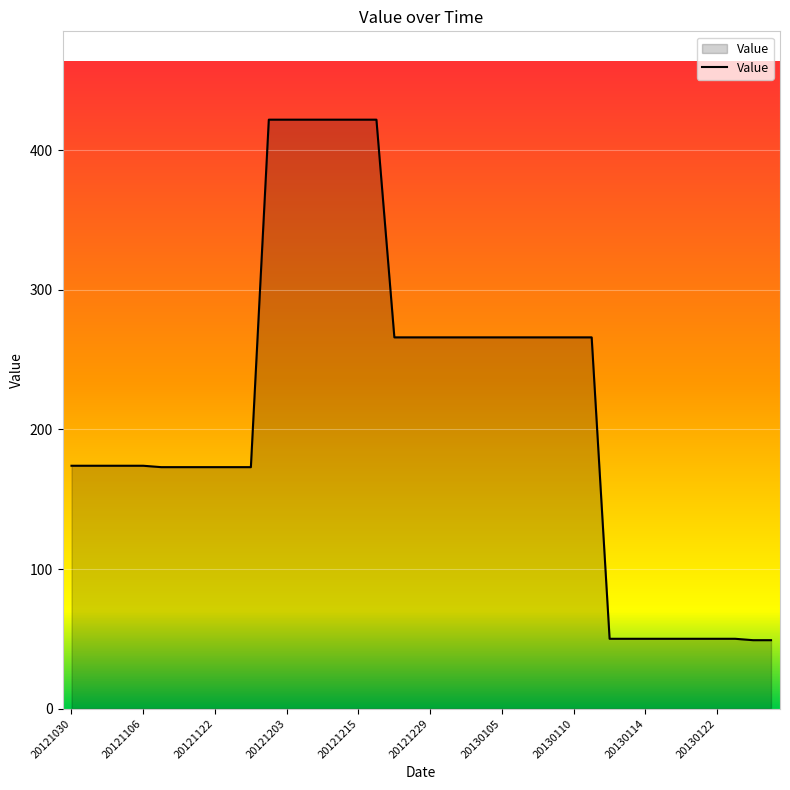

What is the maximum value shown in the chart?

422